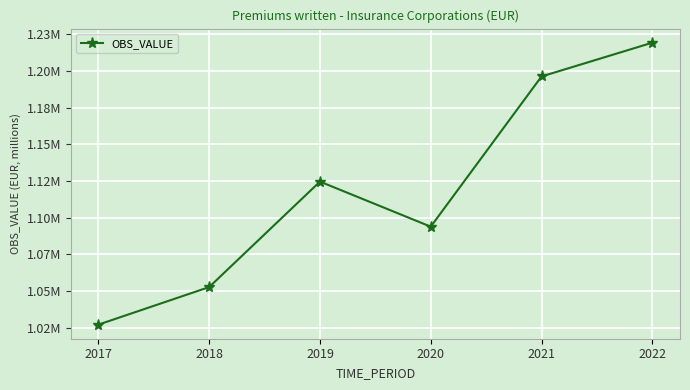

Which label corresponds to the largest value in the chart?

2022